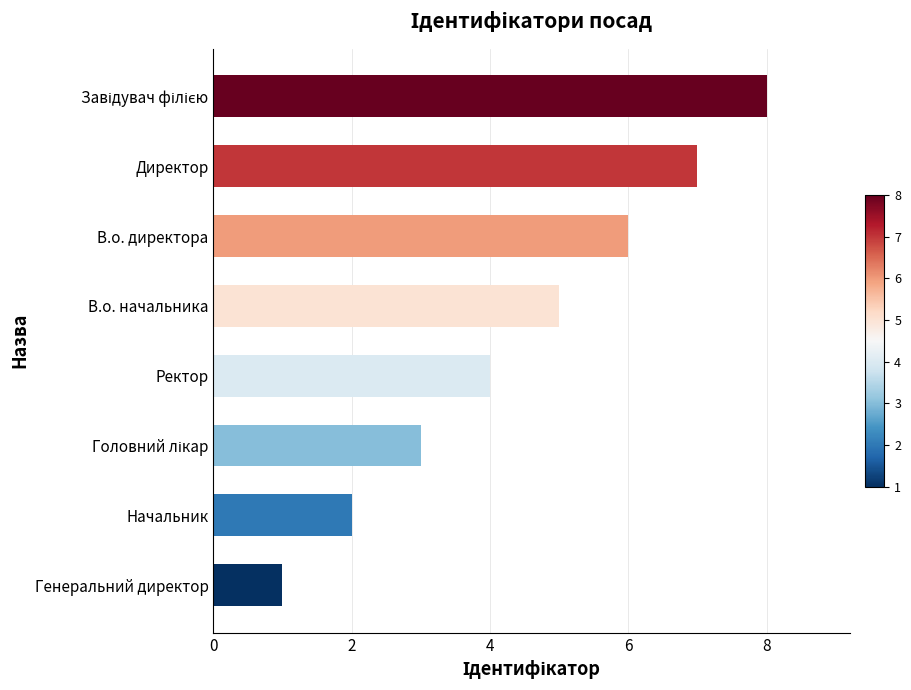

True or false: the data shows 3 at Начальник.

False